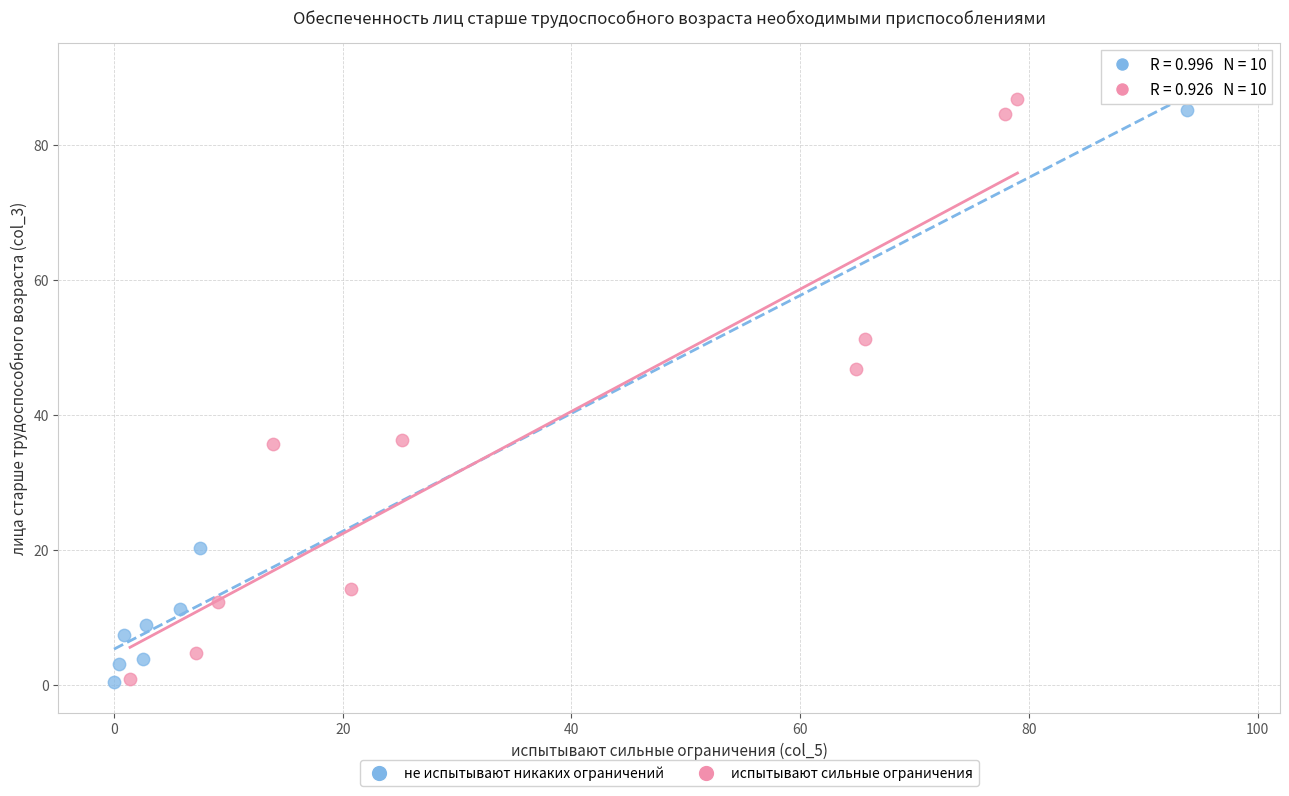

What are all the series names shown in the legend?

не испытывают никаких ограничений, испытывают сильные ограничения